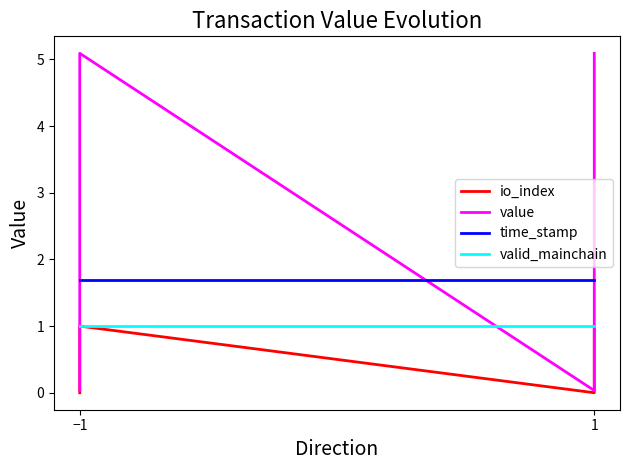

True or false: io_index has more than 2 points higher than both neighbors.

False